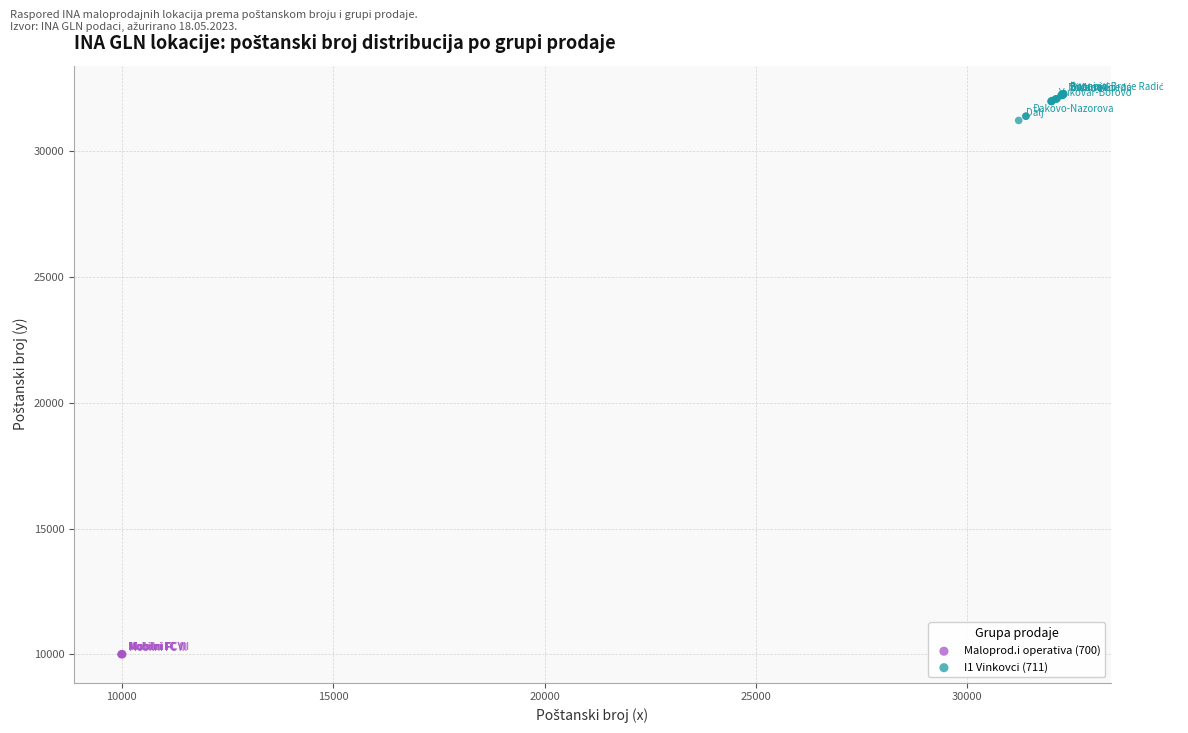

Which series has the largest Y range (max minus min)?

I1 Vinkovci (711)